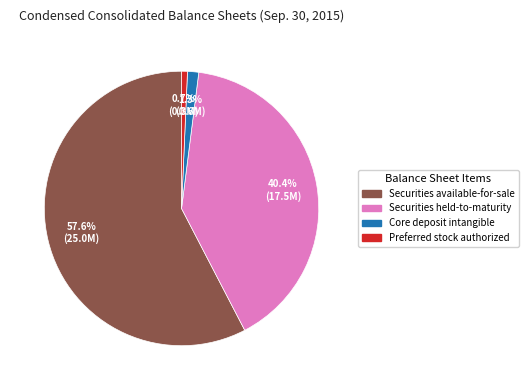

What is the majority slice?

Securities available-for-sale